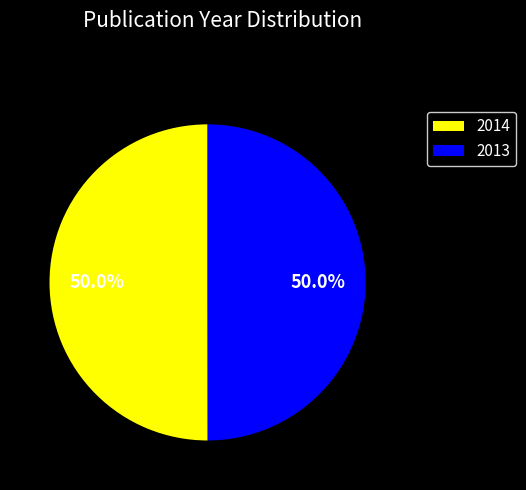

To the nearest percent, what portion does 2013 represent?

50%